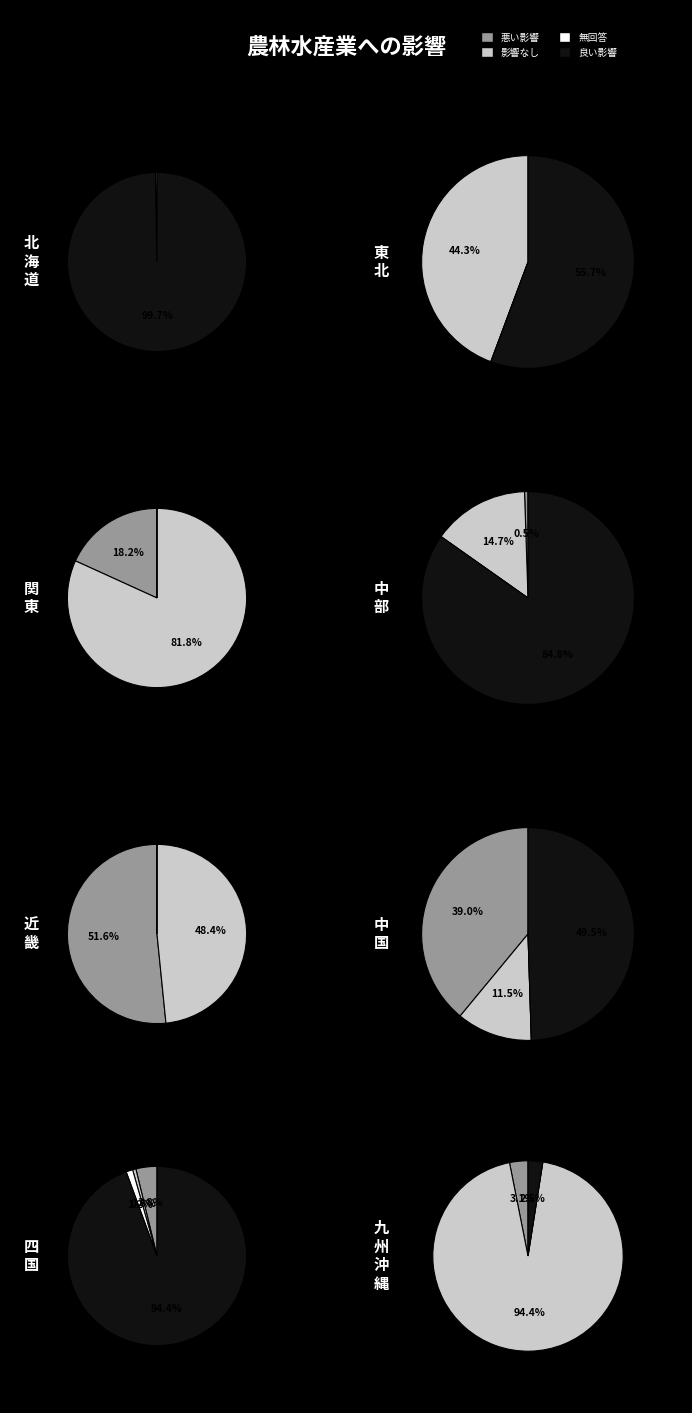

True or false: 6 accounts for 1% of the total.

False